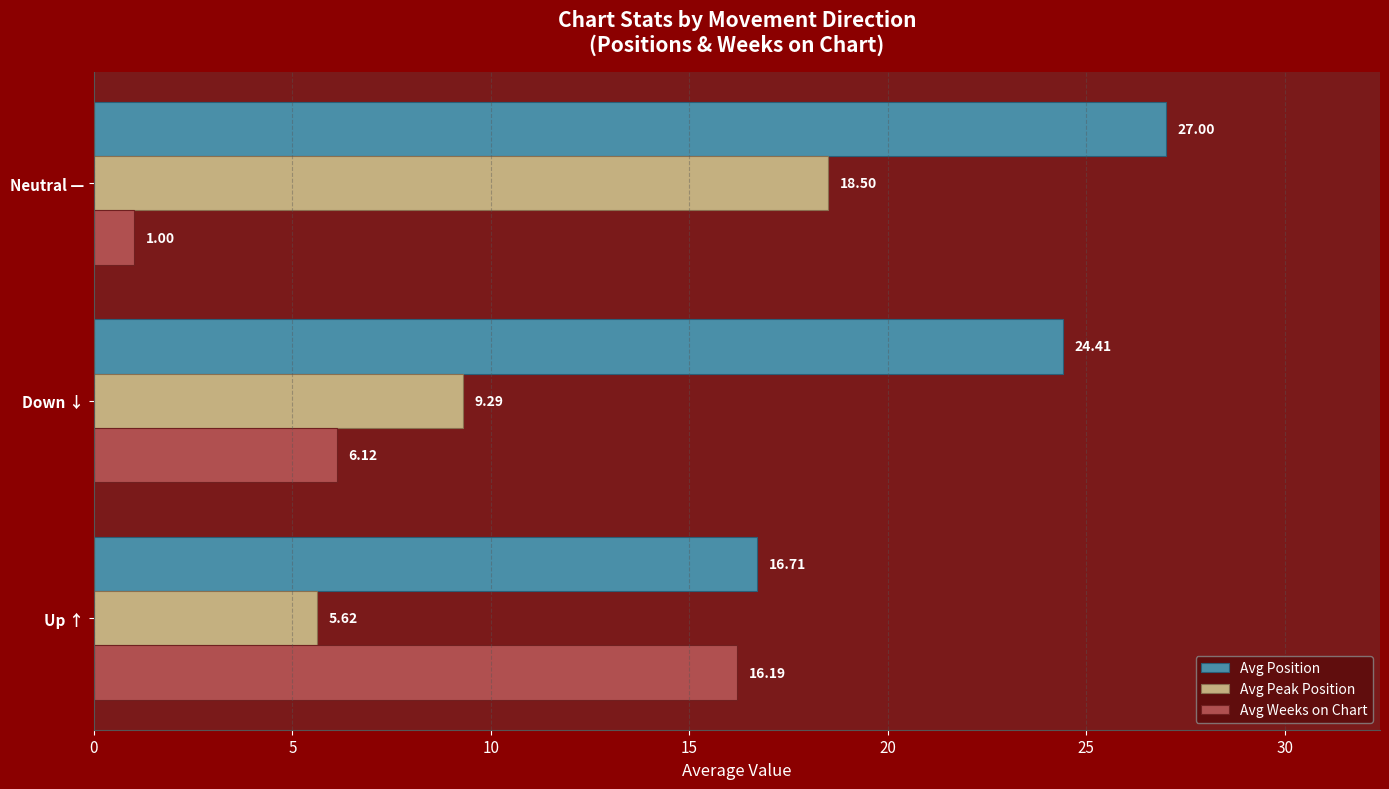

How many data points in Avg Peak Position are above 9?

2